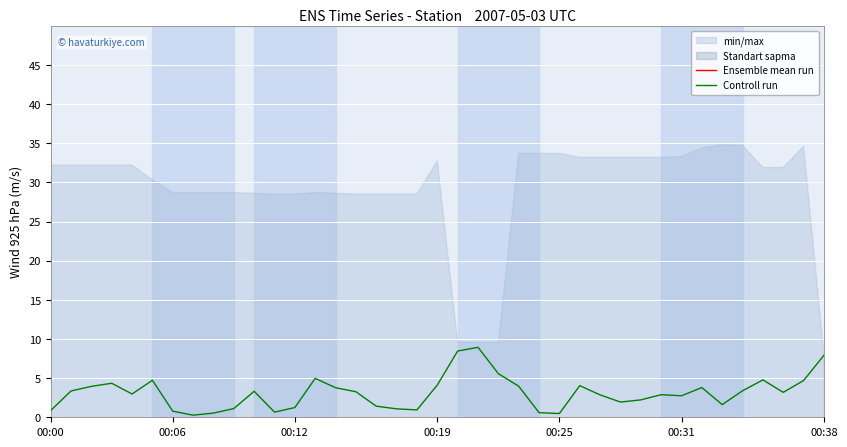

What is the sum of all Ensemble mean run values?

-16599.9